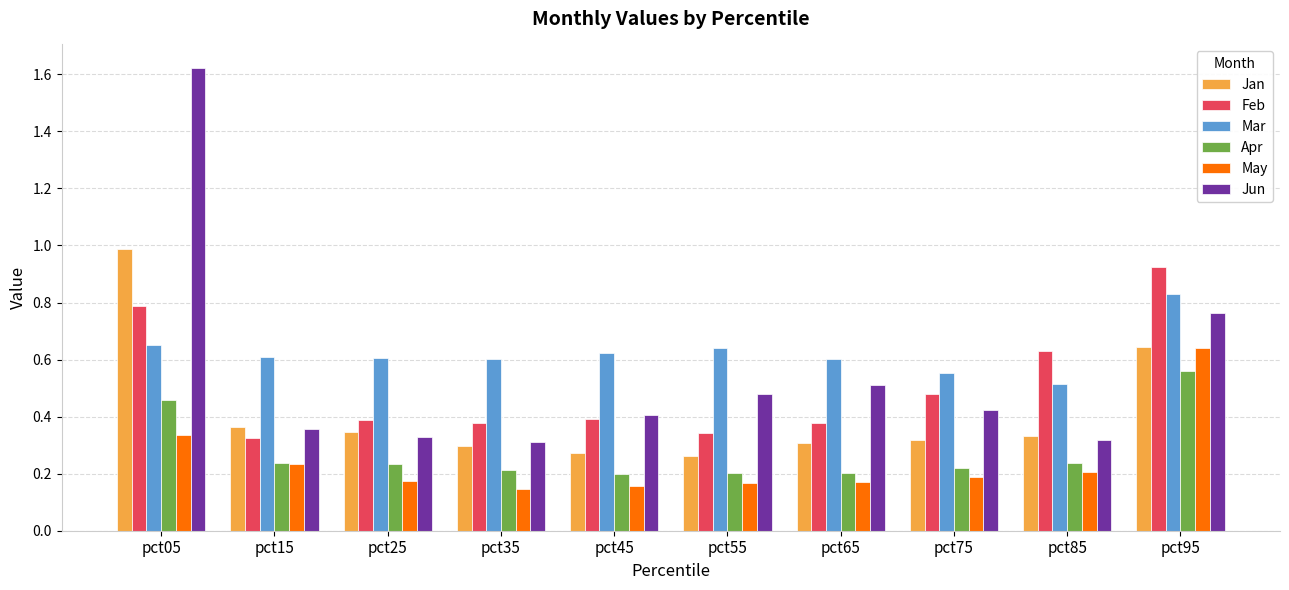

What are all the series names shown in the legend?

Jan, Feb, Mar, Apr, May, Jun